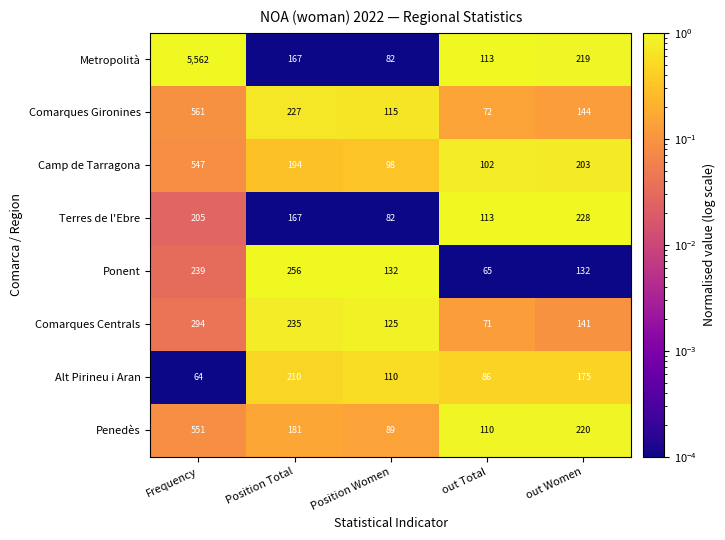

What is the highest value of the Camp de Tarragona series?

547